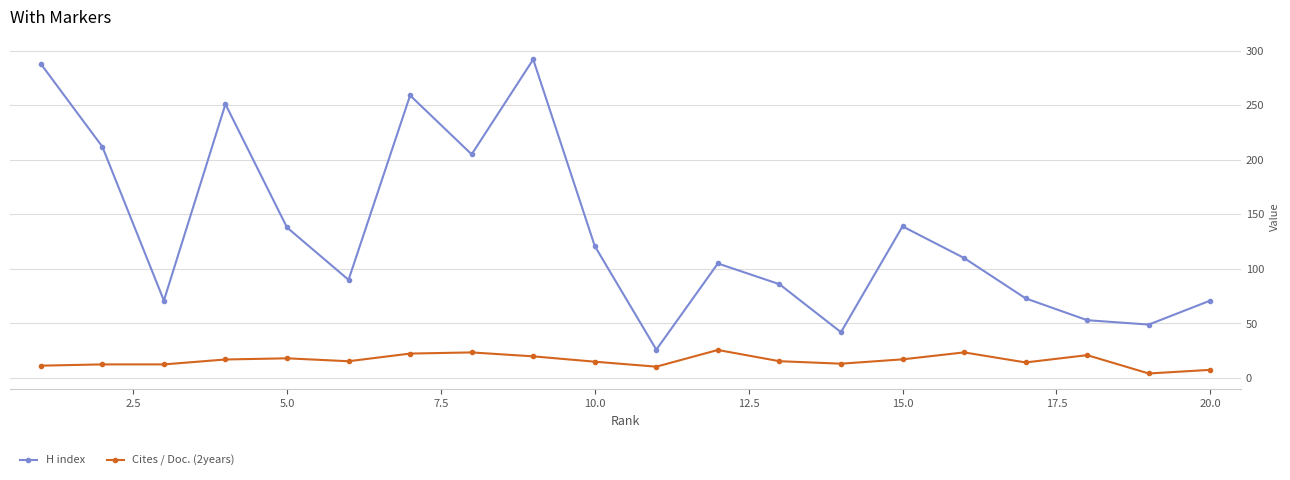

Rank the series by their average value, from highest to lowest.

H index, Cites / Doc. (2years)